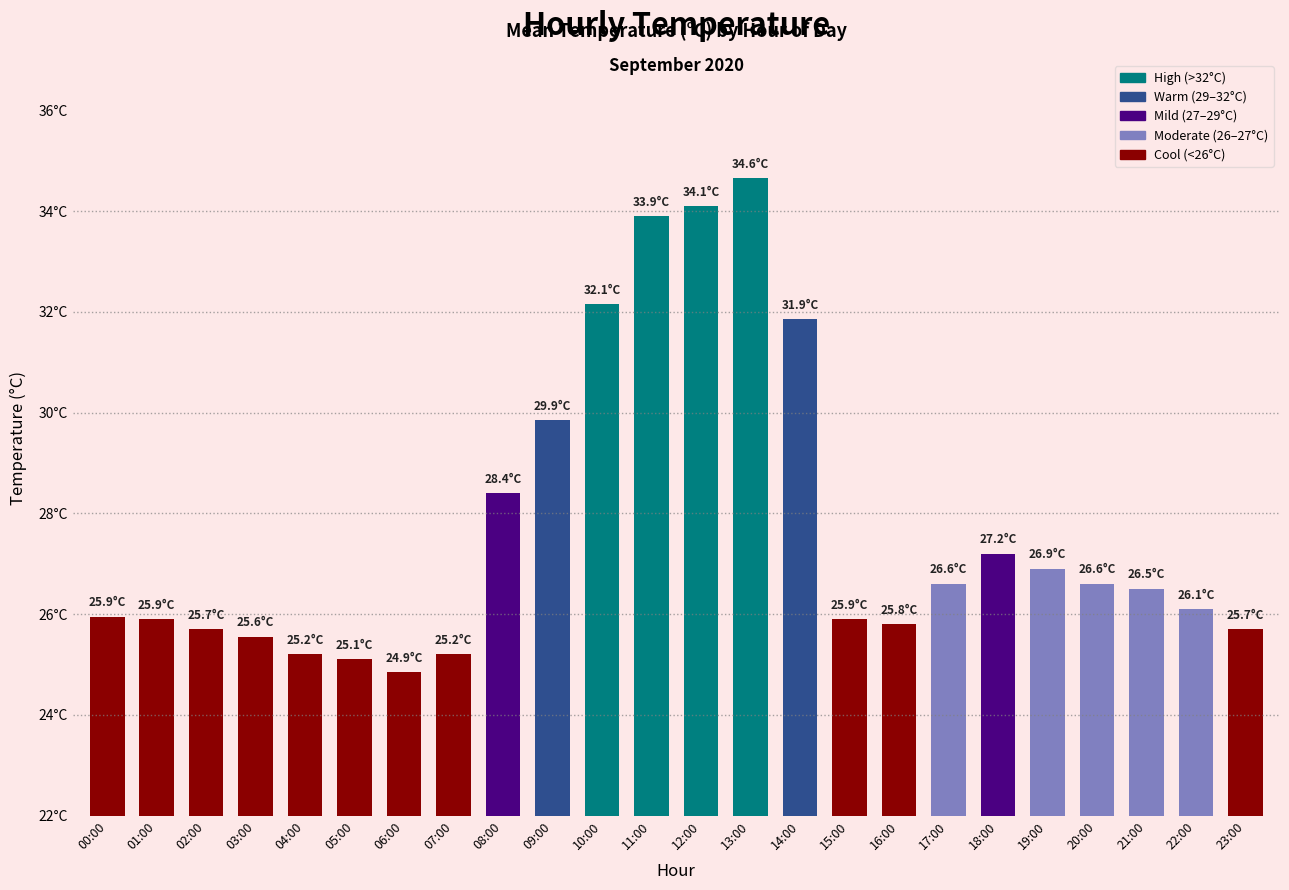

Reading left to right, list all the values displayed in this chart.

00:00=25.9	01:00=25.9	02:00=25.7	03:00=25.6	04:00=25.2	05:00=25.1	06:00=24.9	07:00=25.2	08:00=28.4	09:00=29.9	10:00=32.1	11:00=33.9	12:00=34.1	13:00=34.6	14:00=31.9	15:00=25.9	16:00=25.8	17:00=26.6	18:00=27.2	19:00=26.9	20:00=26.6	21:00=26.5	22:00=26.1	23:00=25.7